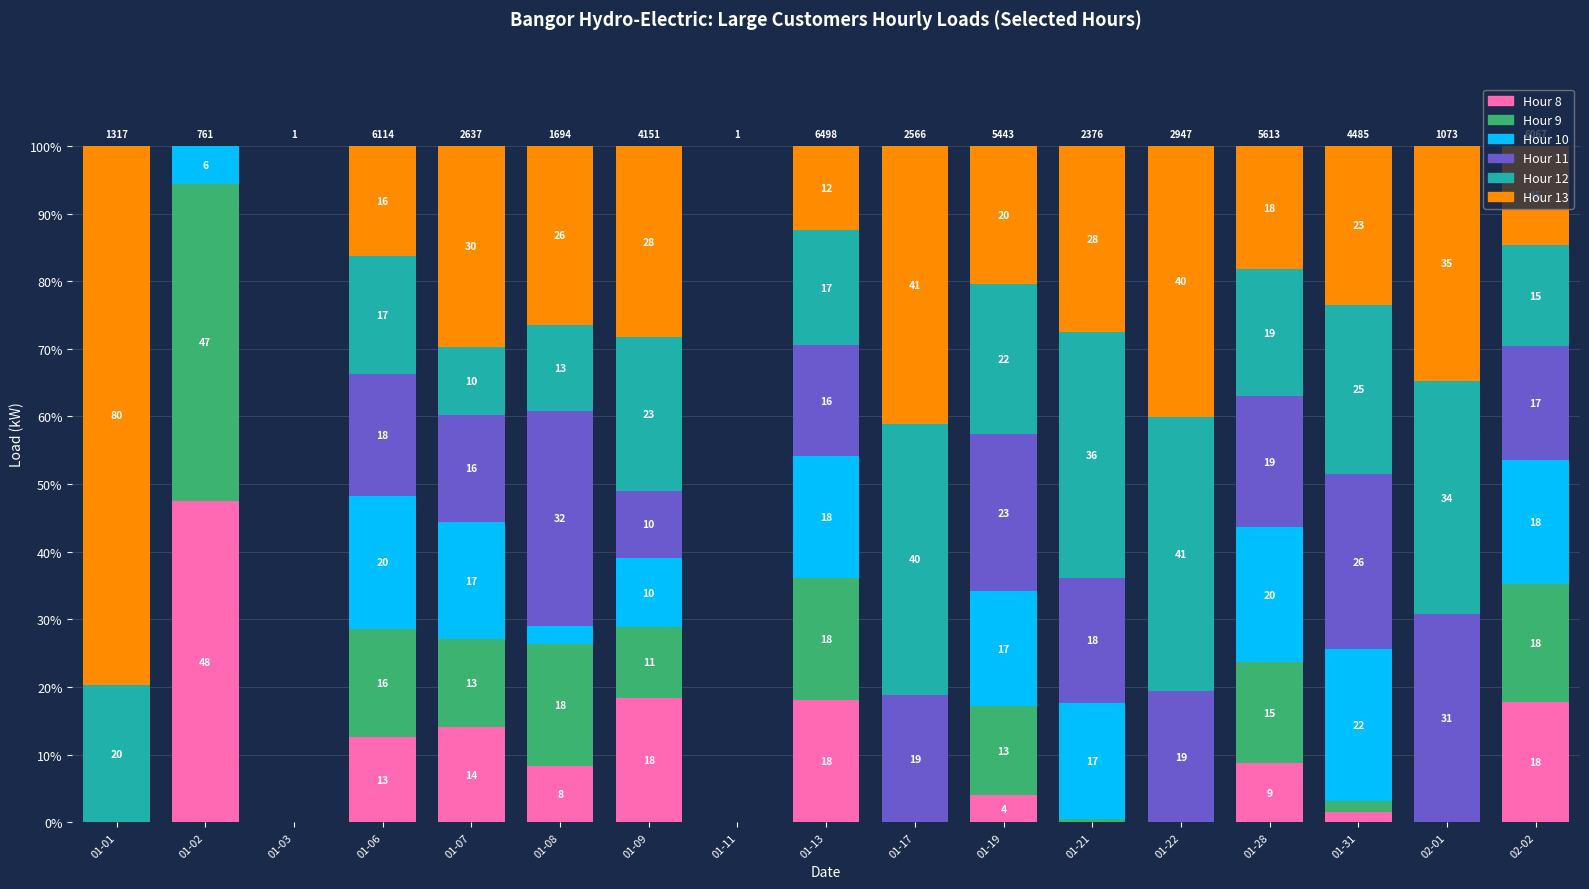

Does the chart contain stacked bars?

Yes